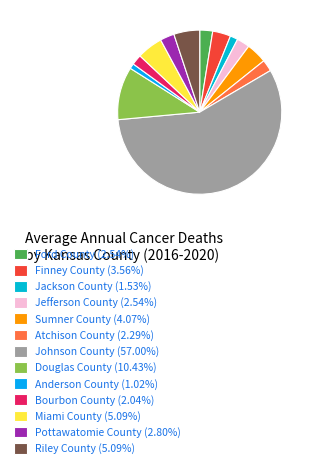

To the nearest percent, what is the difference between the Miami County and Sumner County slice percentages?

1%